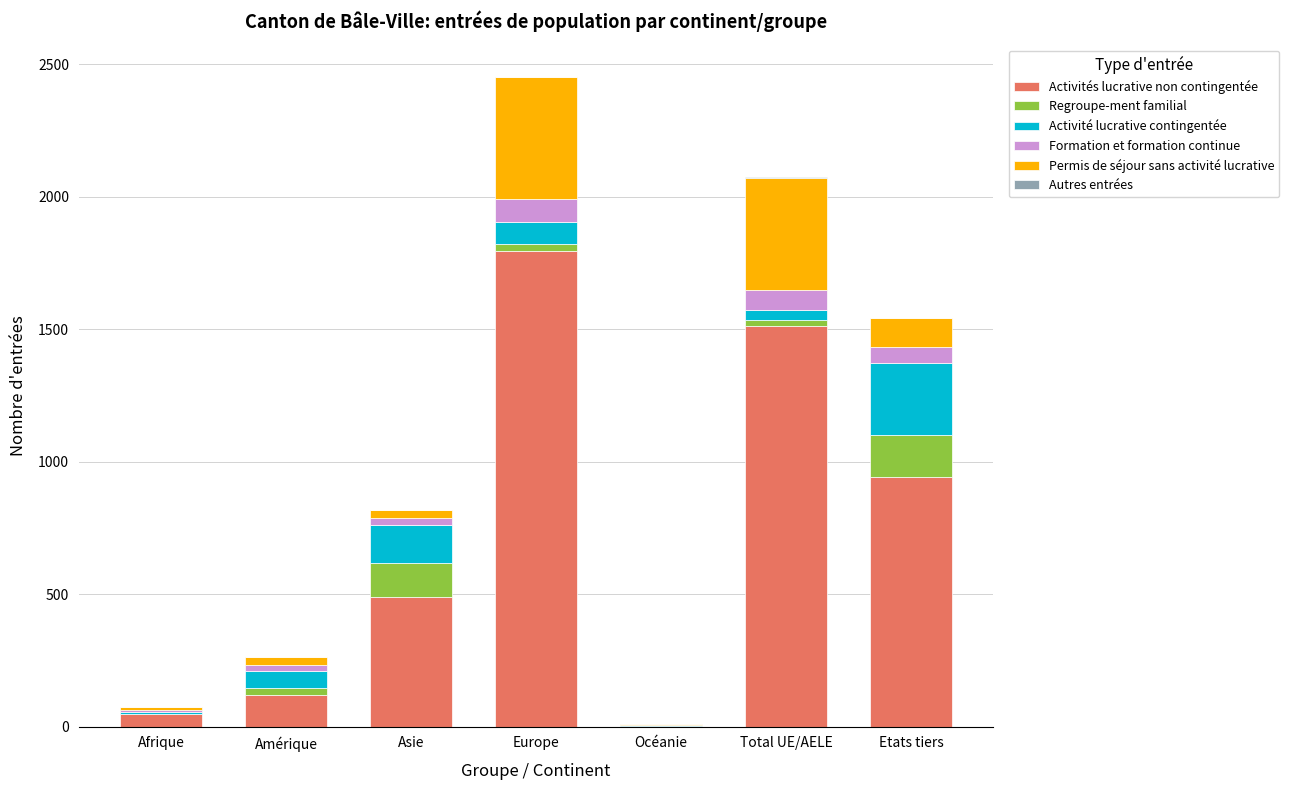

What is the total value across all series at Etats tiers?

1543